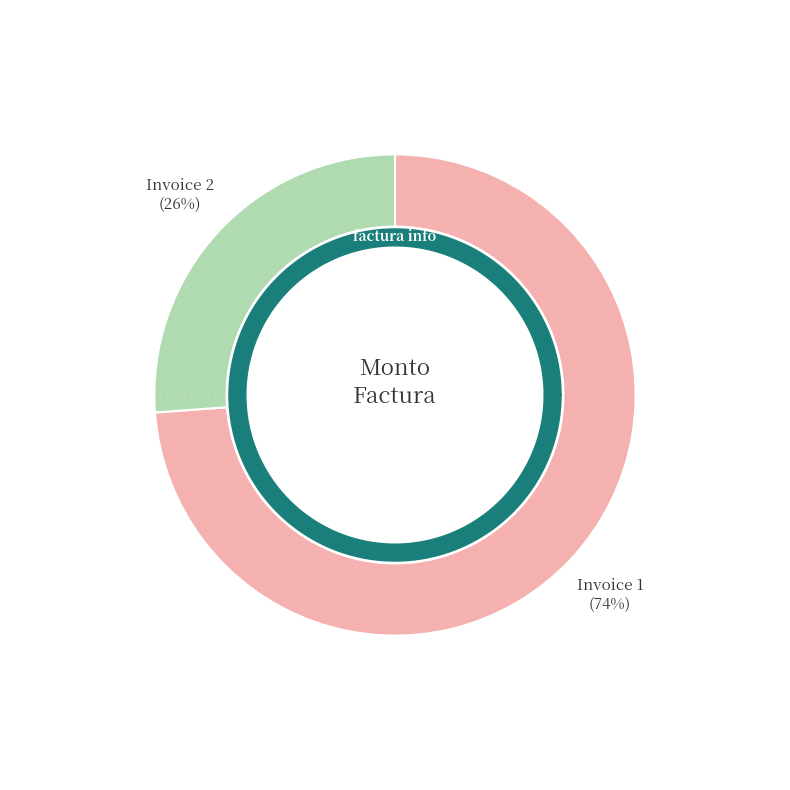

To the nearest percent, what is the difference between the 001-001-0000100 and 001-001-0000099 slice percentages?

48%